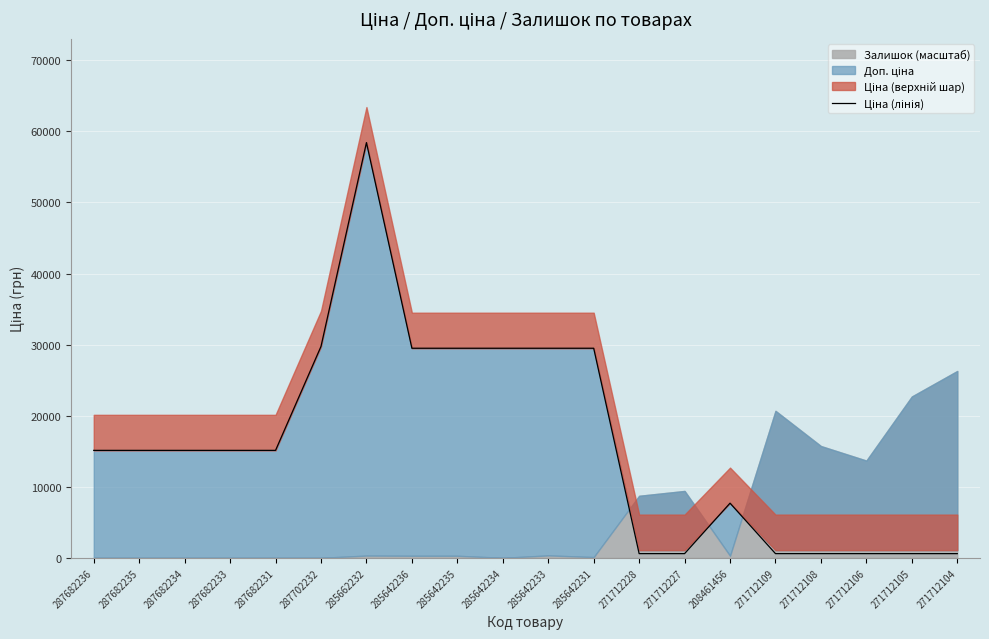

What position from the right is 271712106?

3